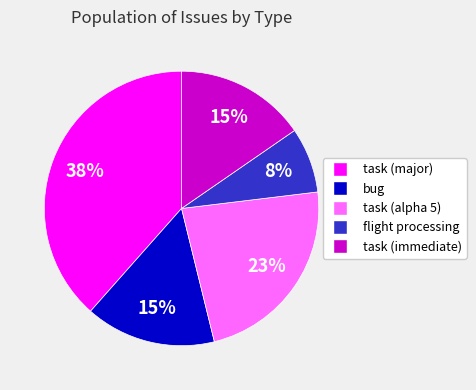

Approximately how many times larger is the value at task (immediate) compared to task (alpha 5)?

0.7